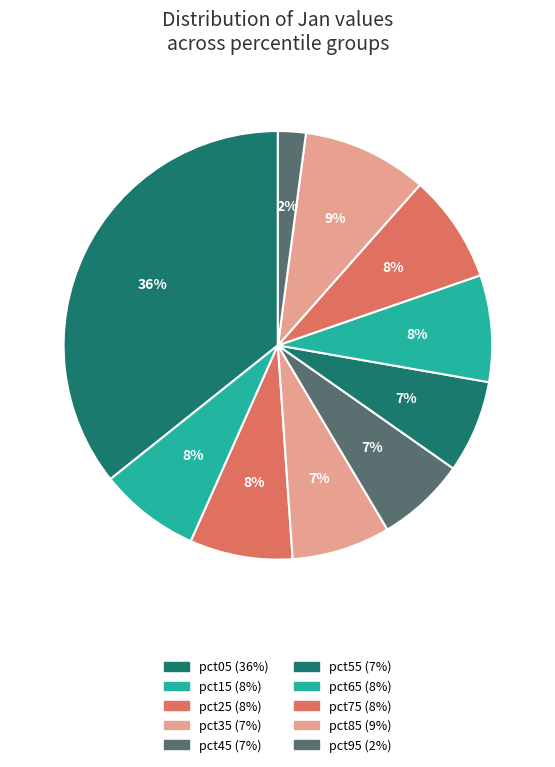

True or false: pct85 accounts for 9% of the total.

True